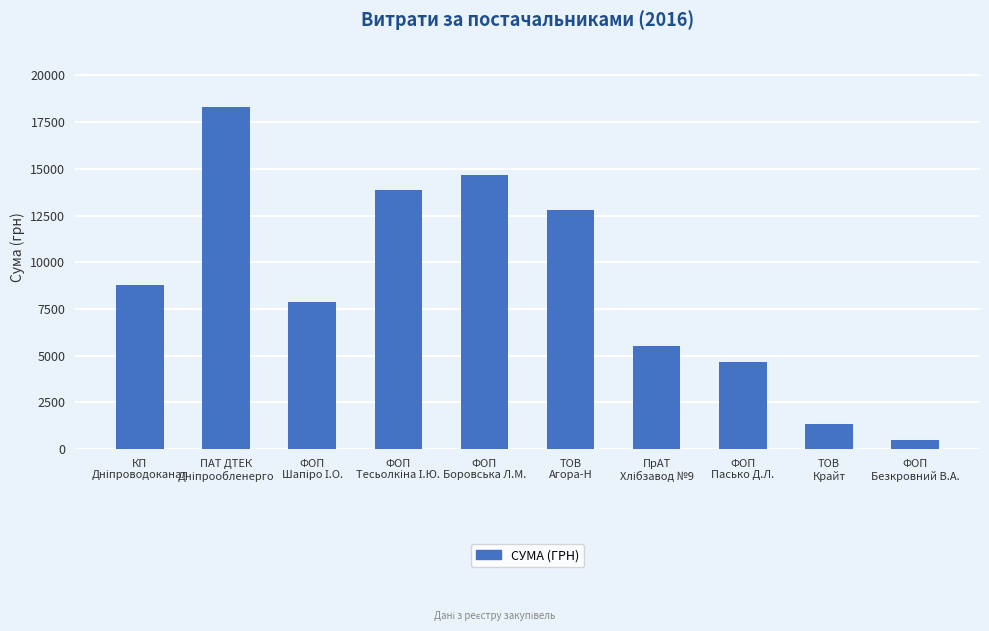

Reading left to right, list all the values displayed in this chart.

8762.3	18309.5	7886.4	13852.5	14688.8	12793.0	5500.0	4666.9	1370.0	493.0